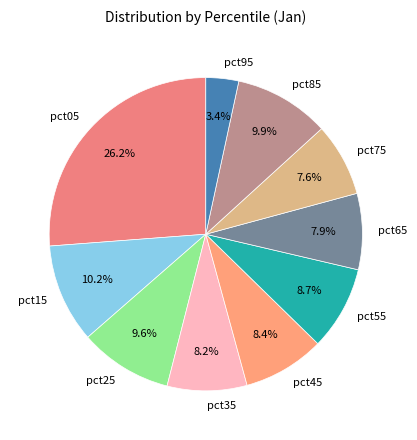

How many segments does this pie chart have?

10